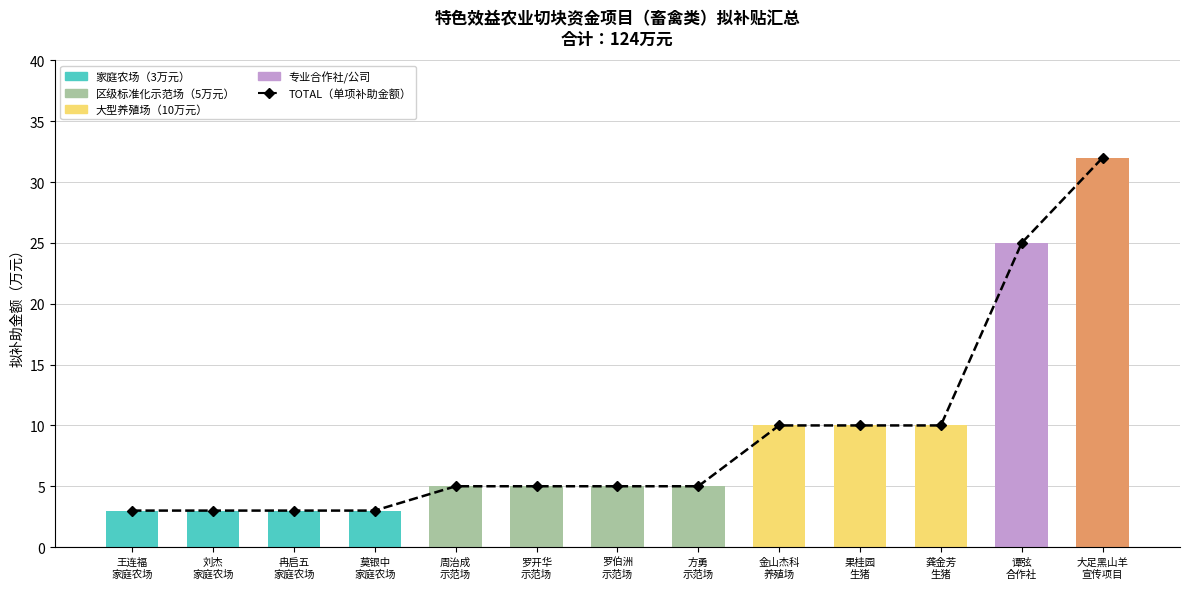

What is the difference between the second highest and second lowest values?

22